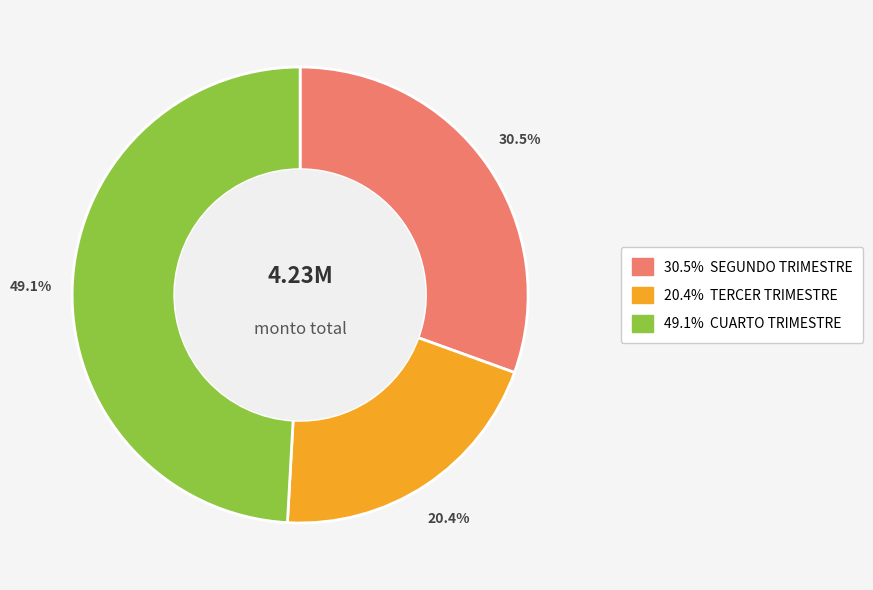

Does any single category account for the majority?

No